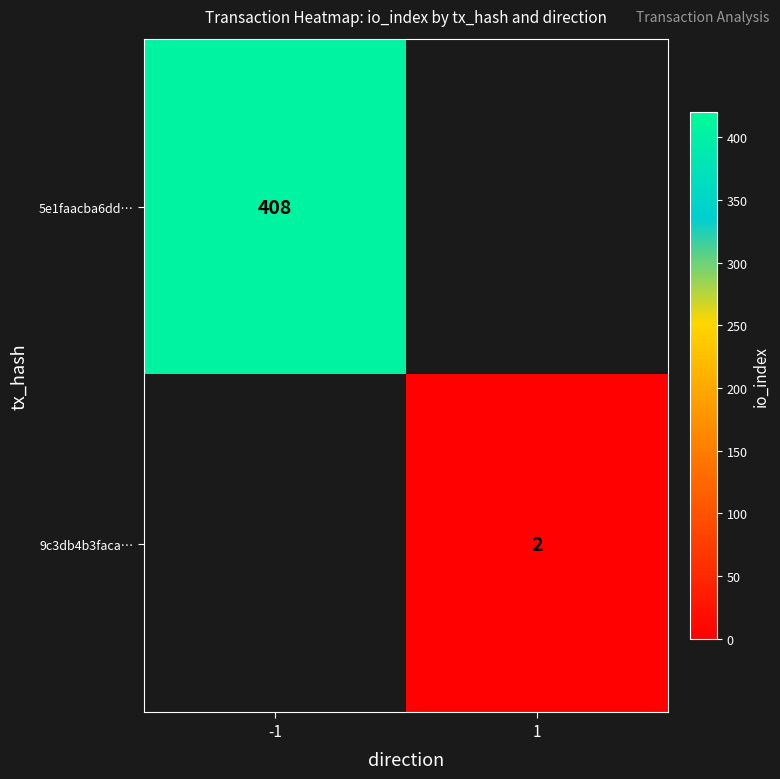

Is it true that 9c3db4b3faca… equals 2 at 1?

True